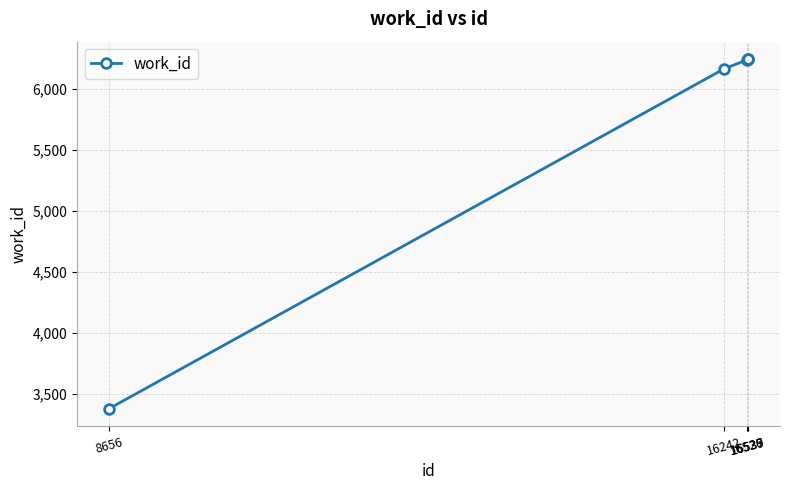

How many distinct data groups are displayed?

1